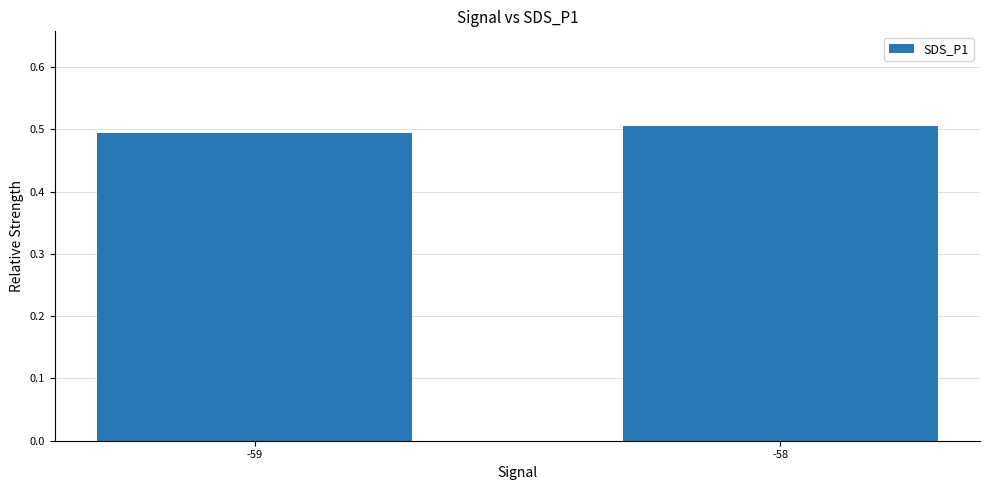

List the labels in order of value, smallest first.

-59, -58